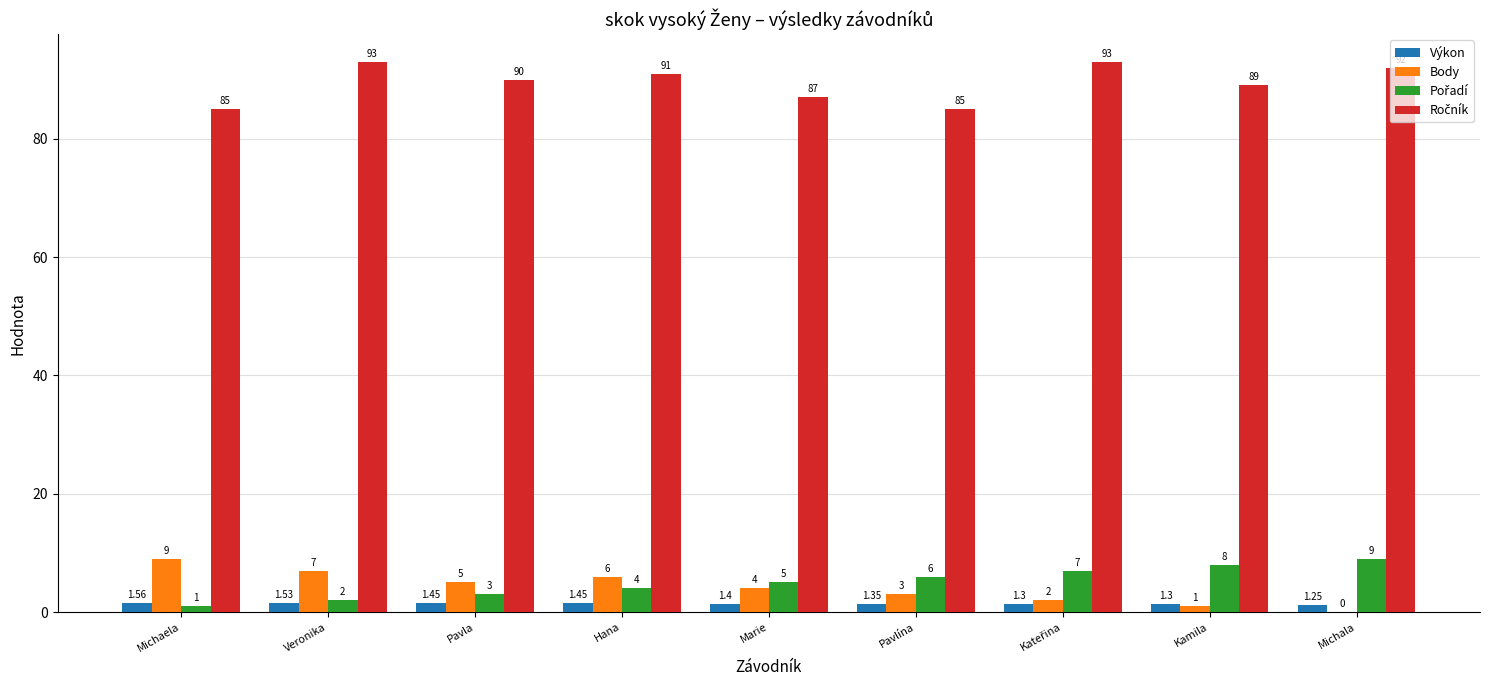

At which category is the sum across all series the highest?

Veronika